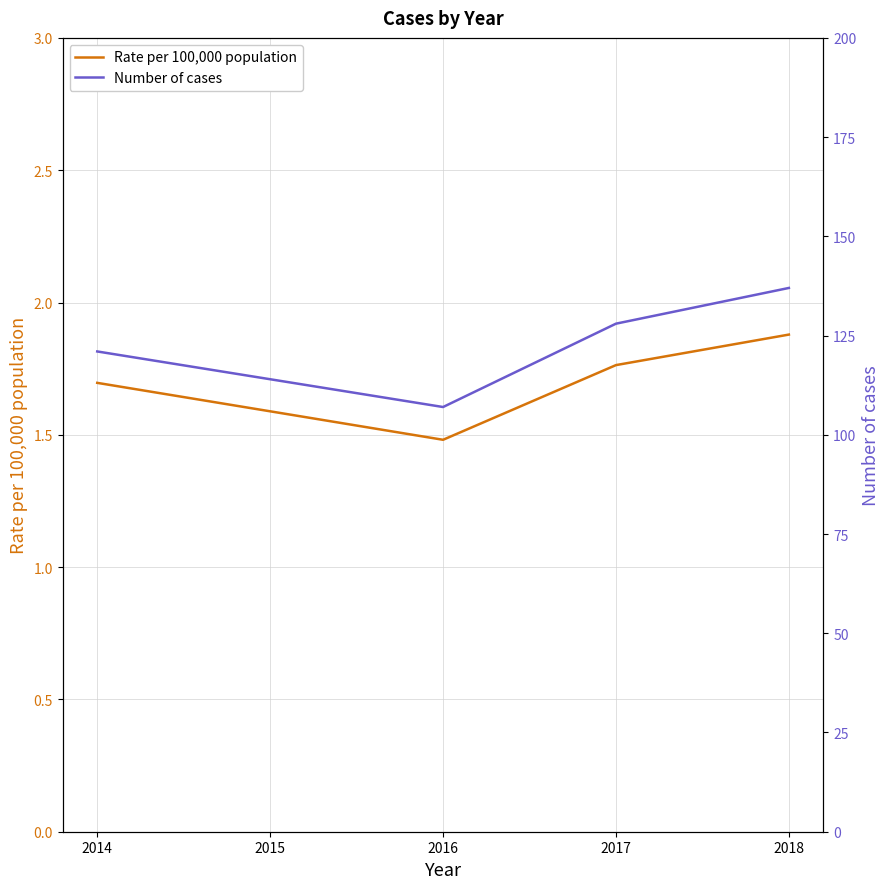

At which label does Number of cases first exceed 121?

2017